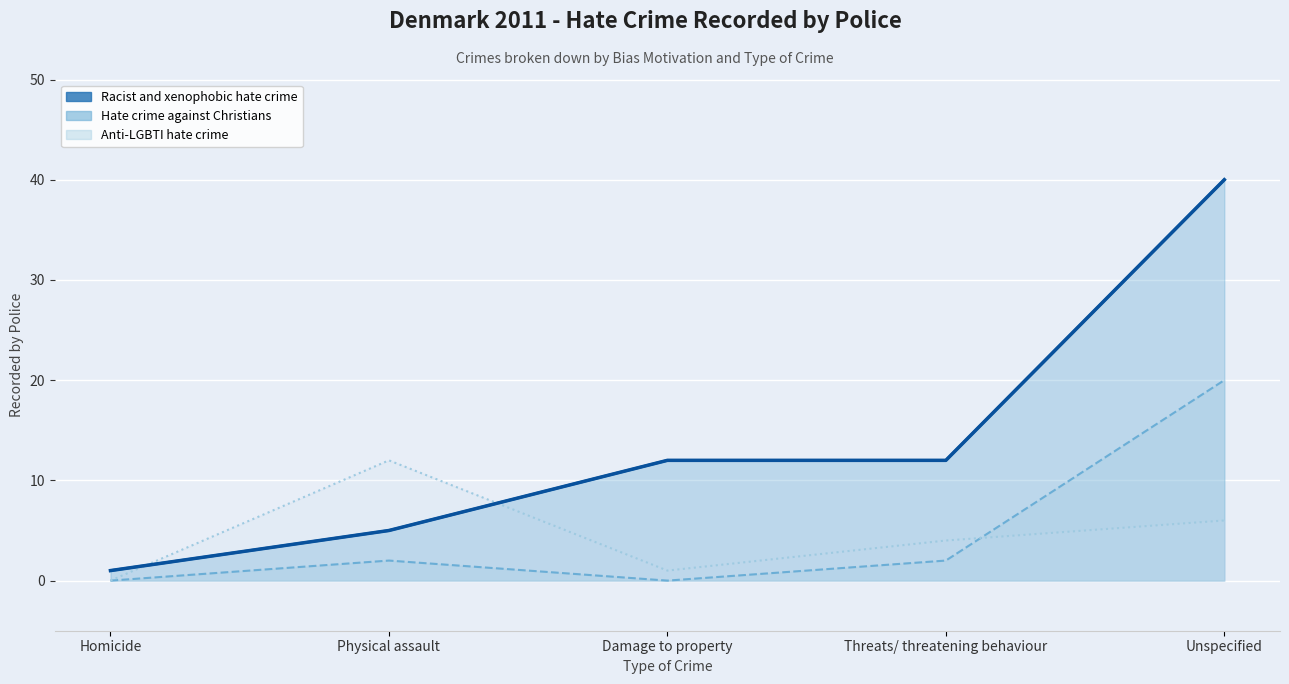

Which series has the widest spread of values?

Racist and xenophobic hate crime